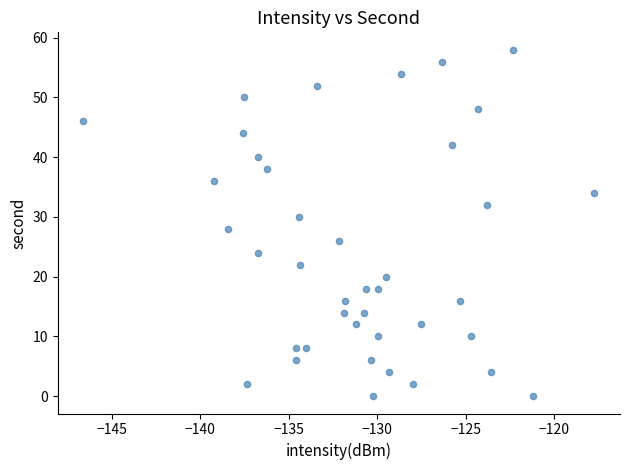

What is the range of Y values (max minus min)?

58